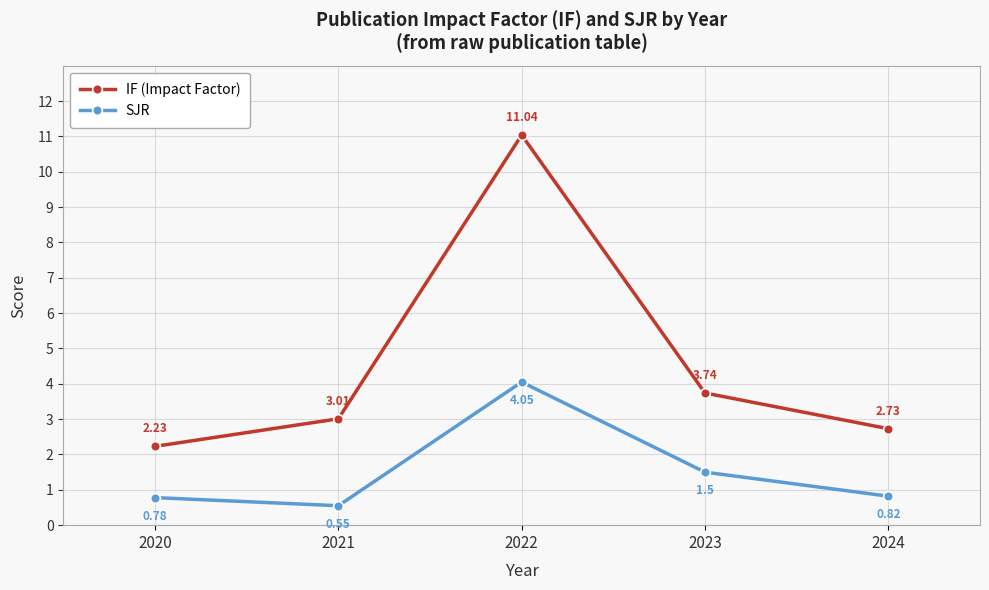

Does the chart have visible grid lines?

Yes